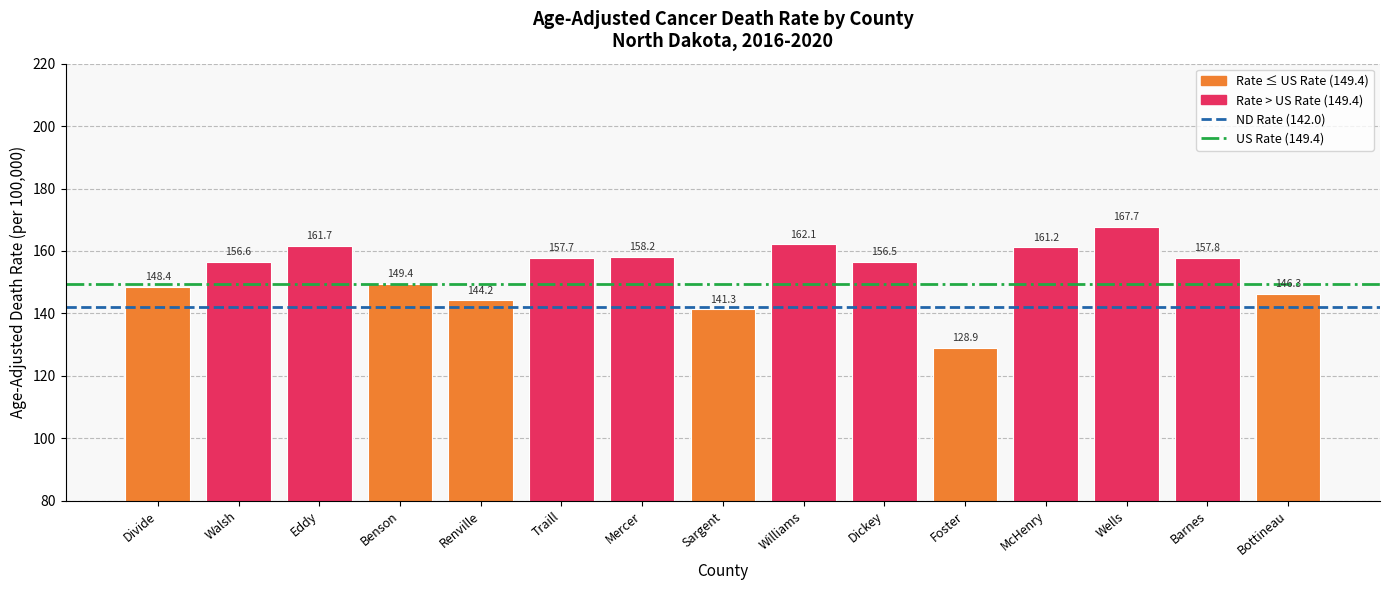

Reading right to left, what are all the values shown in this chart?

146.3	157.8	167.7	161.2	128.9	156.5	162.1	141.3	158.2	157.7	144.2	149.4	161.7	156.6	148.4